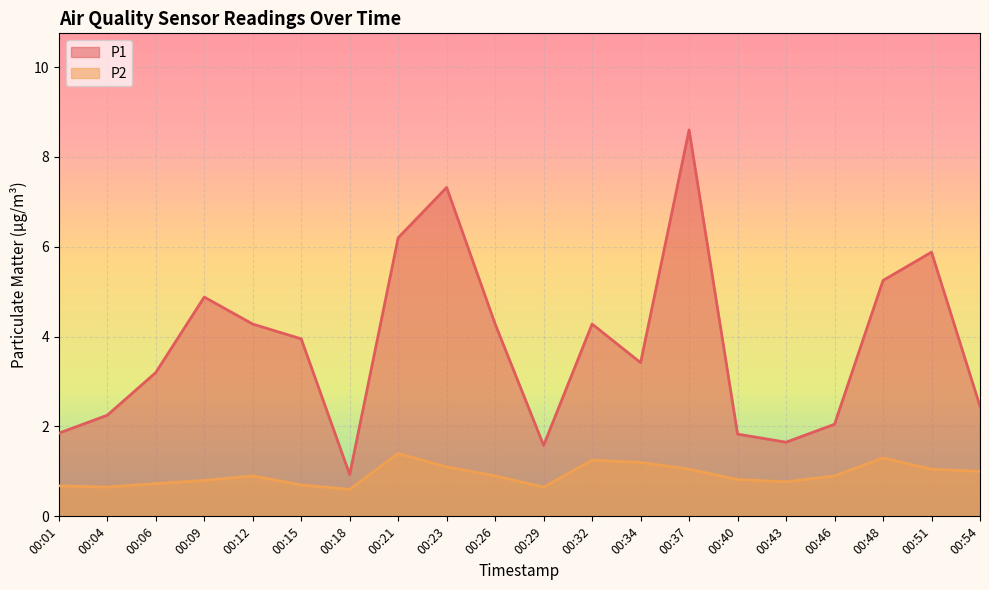

What is the difference between the maximum and minimum values in the P1 series?

7.7